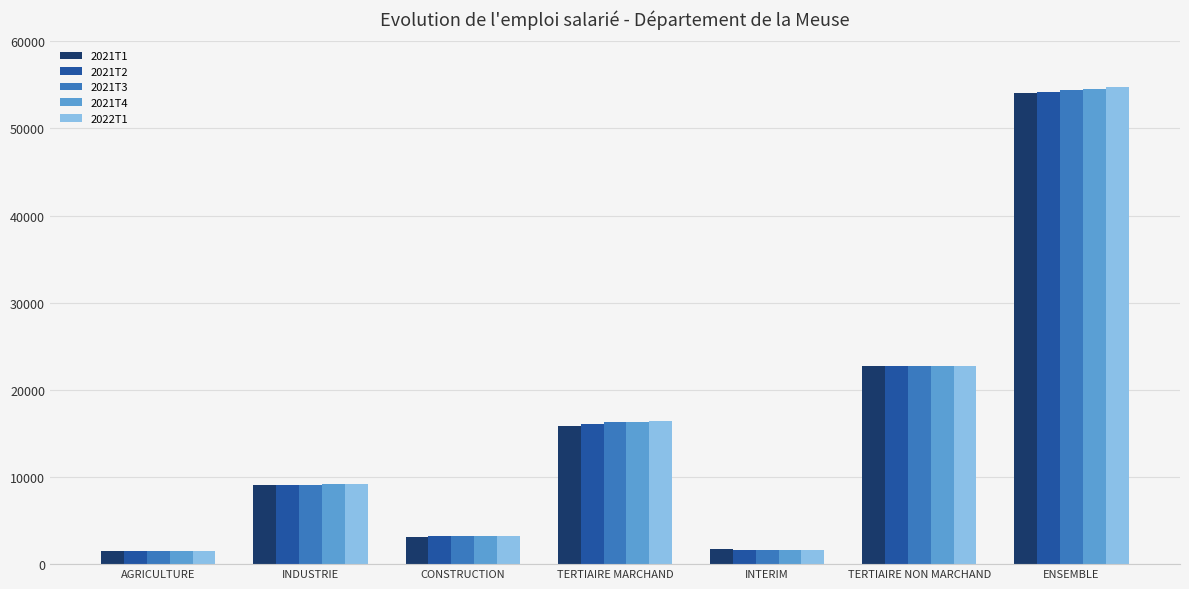

At which category is the sum across all series the highest?

ENSEMBLE